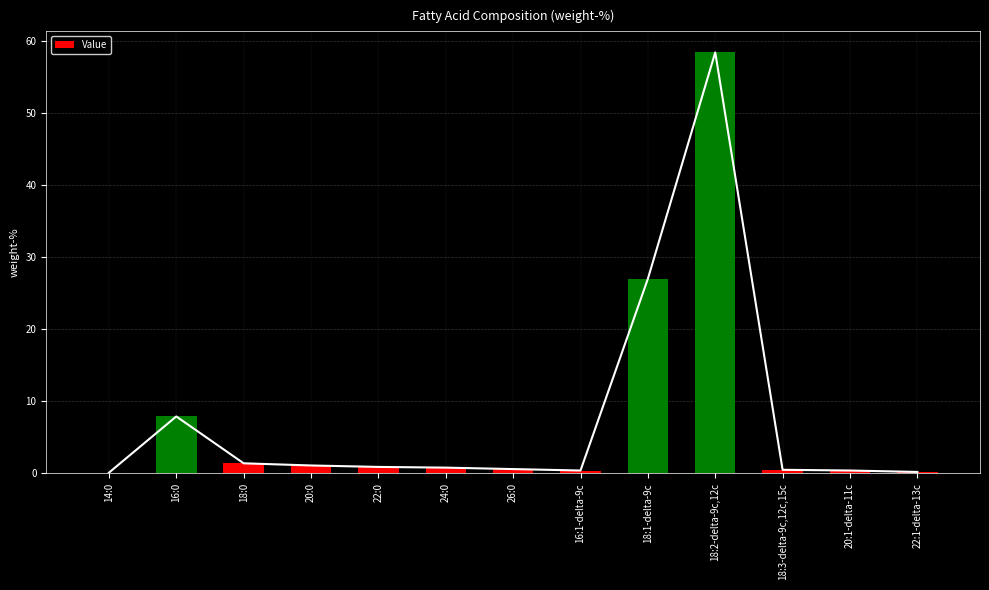

What is the greatest value displayed?

58.4